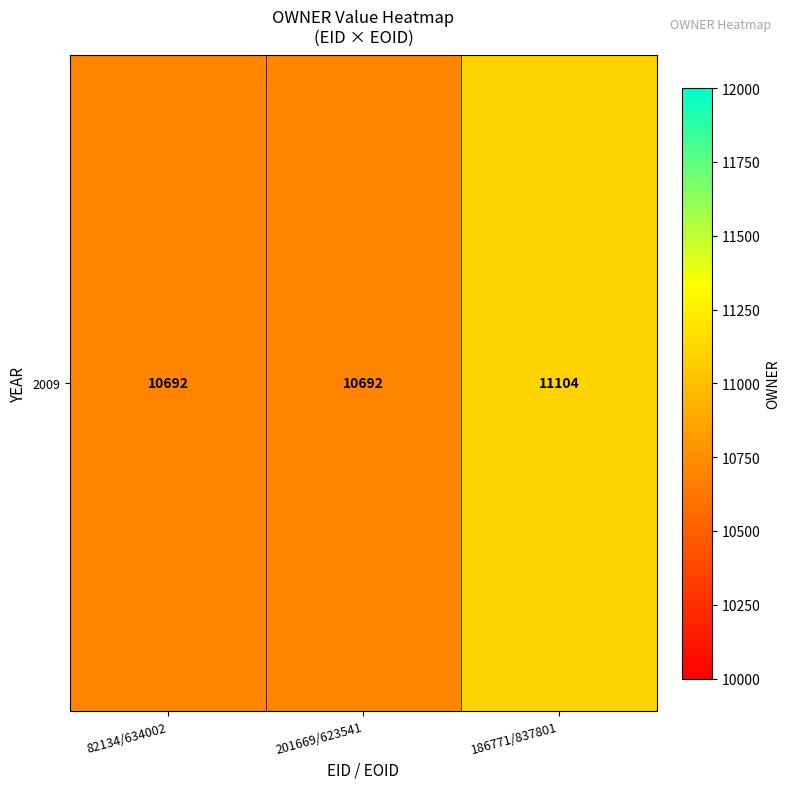

The value at 82134/634002 is 10692. True or false?

True